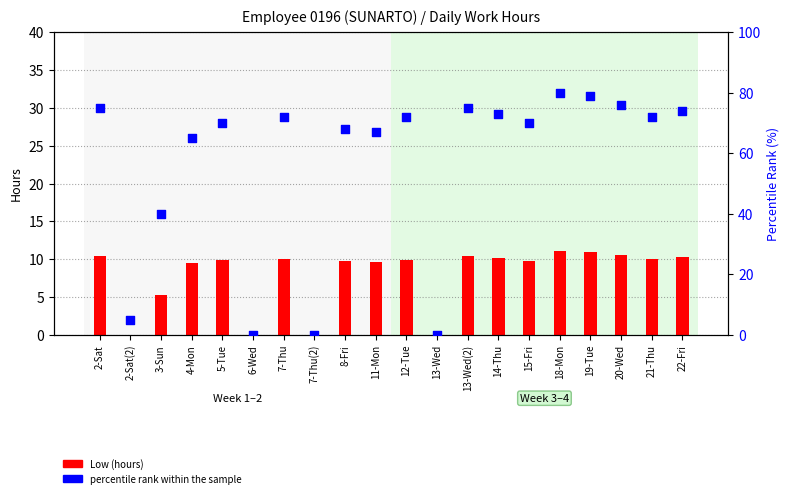

At which category is the sum across all series the highest?

18-Mon